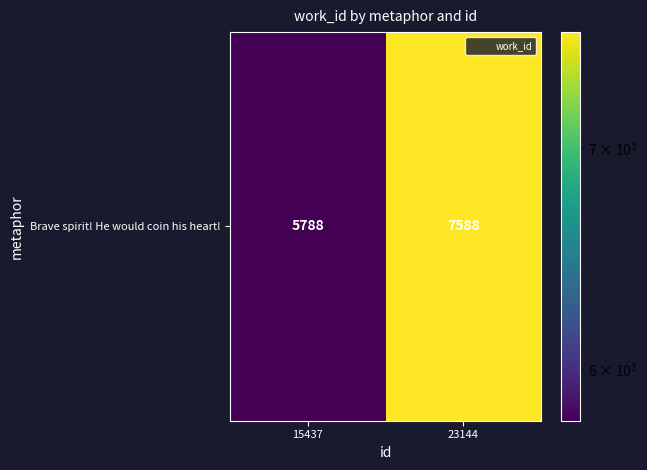

Reading left to right, extract all data points from this chart.

5788	7588